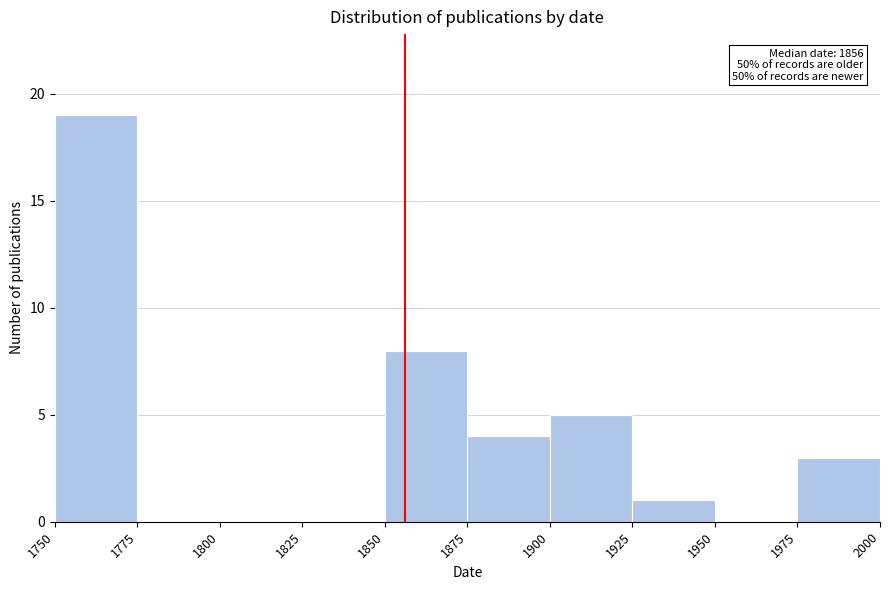

Which range on the x-axis has the tallest bar?

1750 to 1775